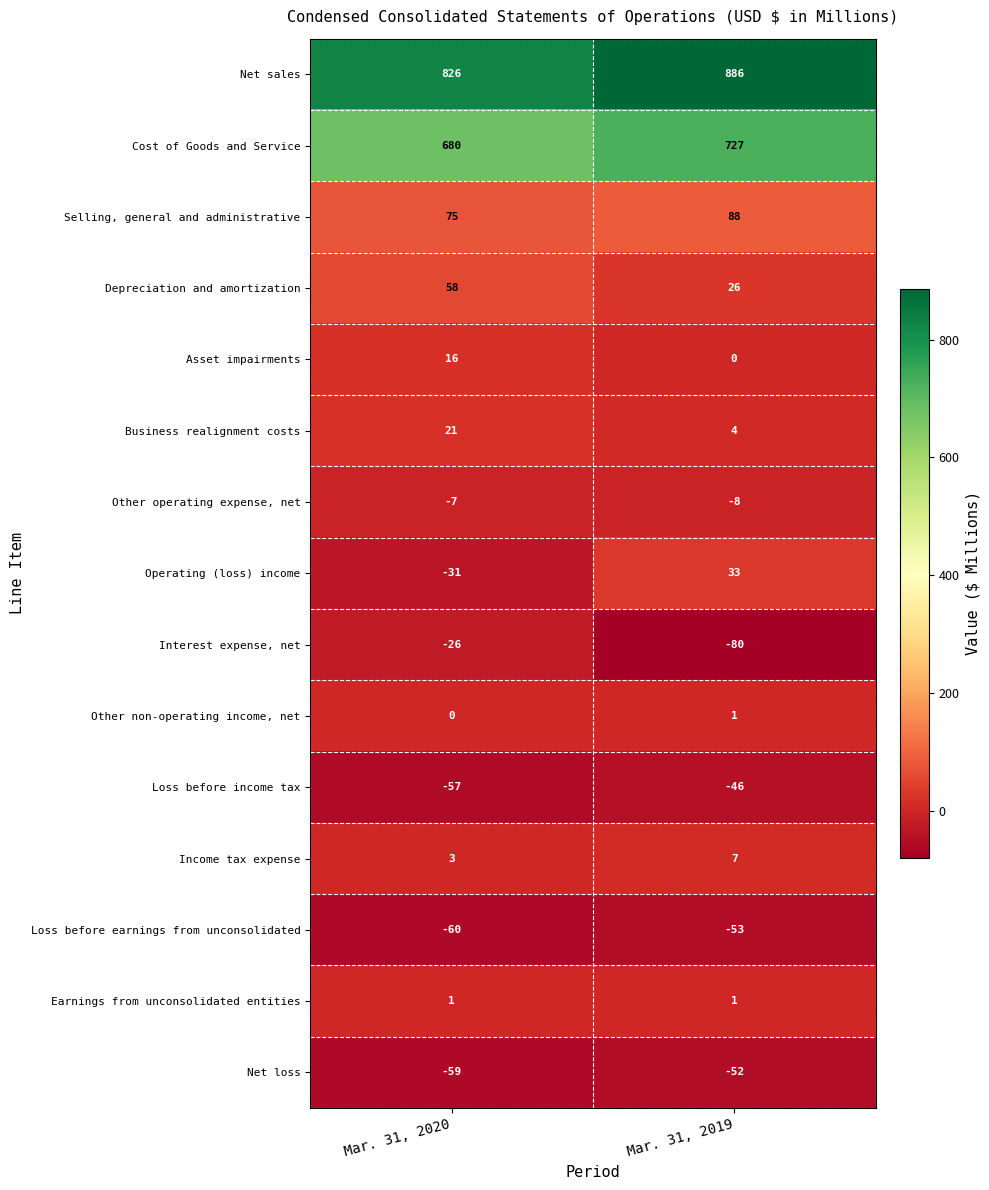

Where is Loss before earnings from unconsolidated nearest to the value -56?

Mar. 31, 2019